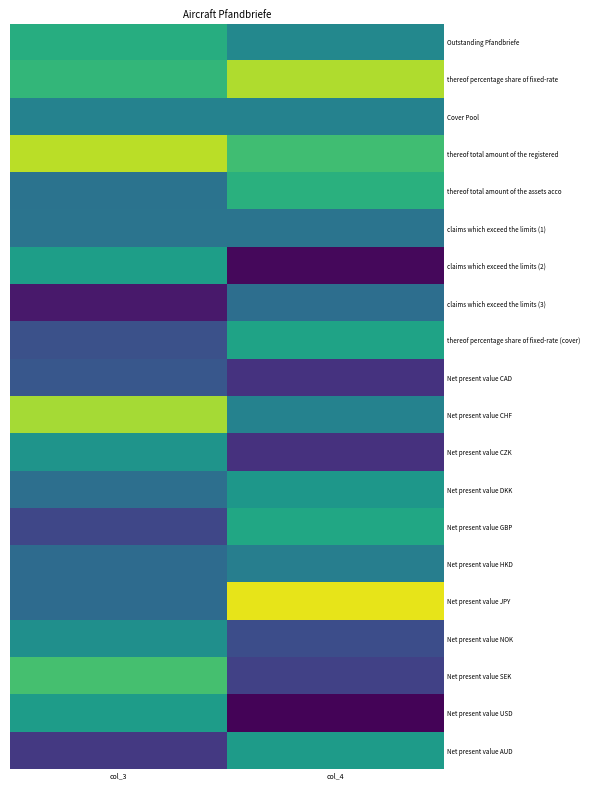

Between col_4 and col_3, which is larger?

col_3